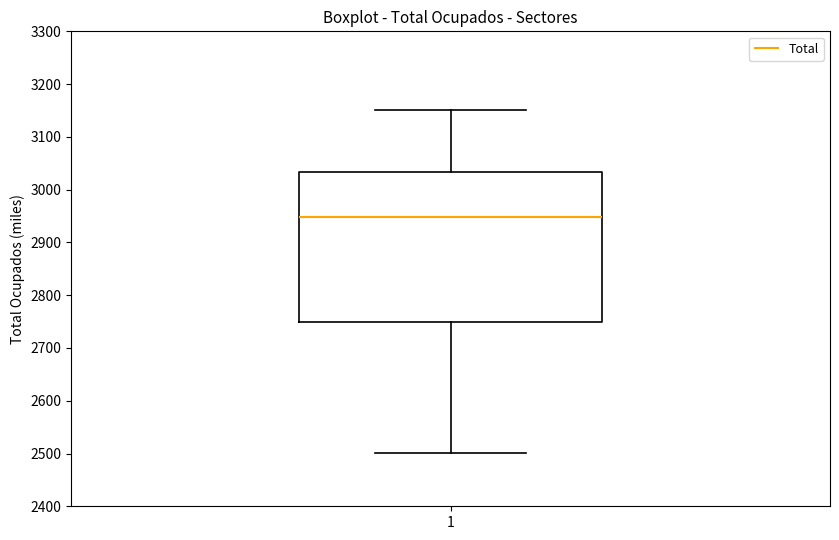

Read this box plot against the y-axis: the position of the median line, the range covered by the box, and the ends of both whiskers. The values are not printed on the chart, so give them approximately, as read against the axis.

median 2950, box 2750 to 3030, whiskers 2500 to 3150